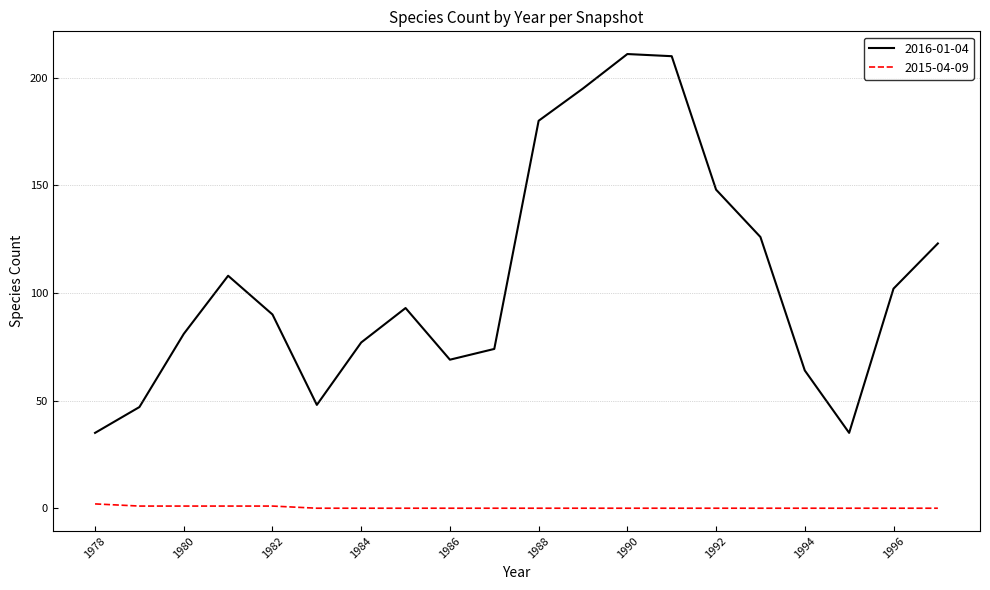

Rank the series by their maximum value, from lowest to highest.

2015-04-09, 2016-01-04